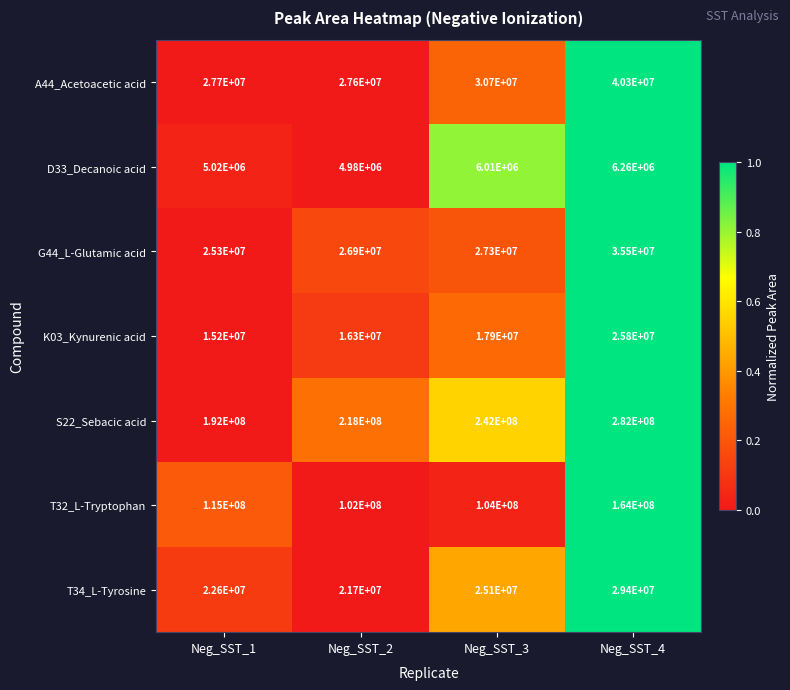

Which series has the largest total across all categories?

S22_Sebacic acid